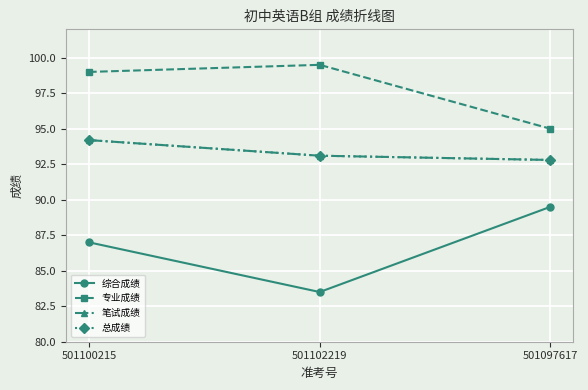

At which label does 综合成绩 reach its minimum?

501102219